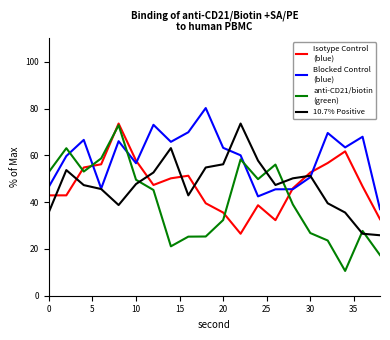

What is the smallest value displayed?

10.6